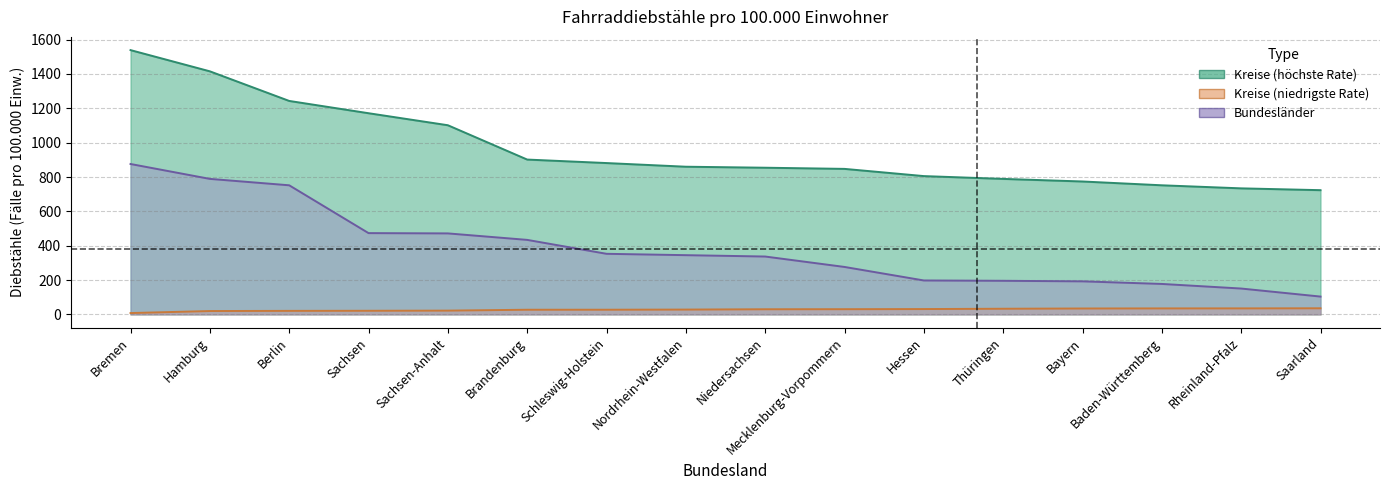

Is the value of Kreise (niedrigste Rate) at Bremen greater than the value of Kreise (höchste Rate) at Brandenburg?

No